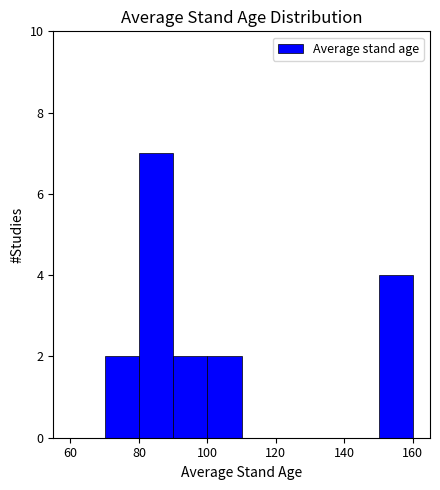

Reading left to right, list every bar in this chart as the range it spans on the x-axis followed by its height. The values are not printed on the chart, so give them approximately, as read against the axis.

60 to 70: 0
70 to 80: 2
80 to 90: 7
90 to 100: 2
100 to 110: 2
110 to 120: 0
120 to 130: 0
130 to 140: 0
140 to 150: 0
150 to 160: 4